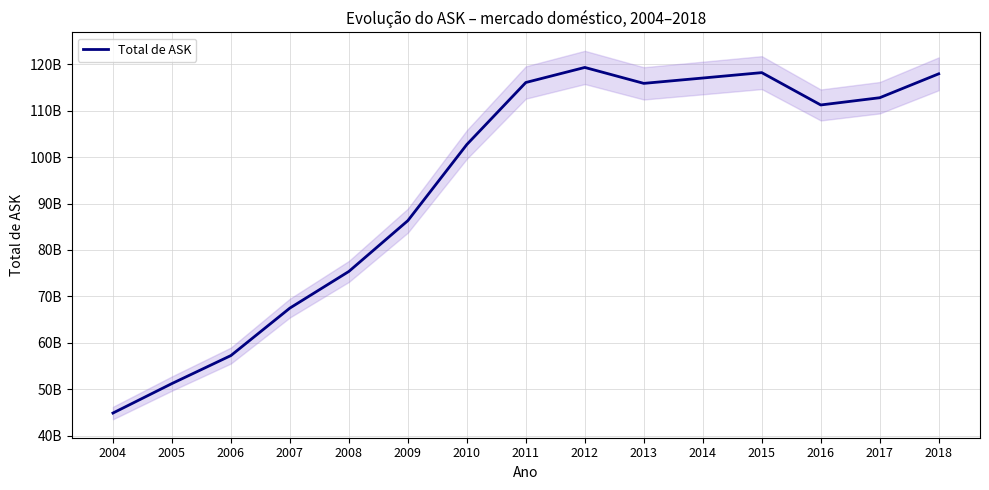

At which label is the value closest to 82097108947?

2009